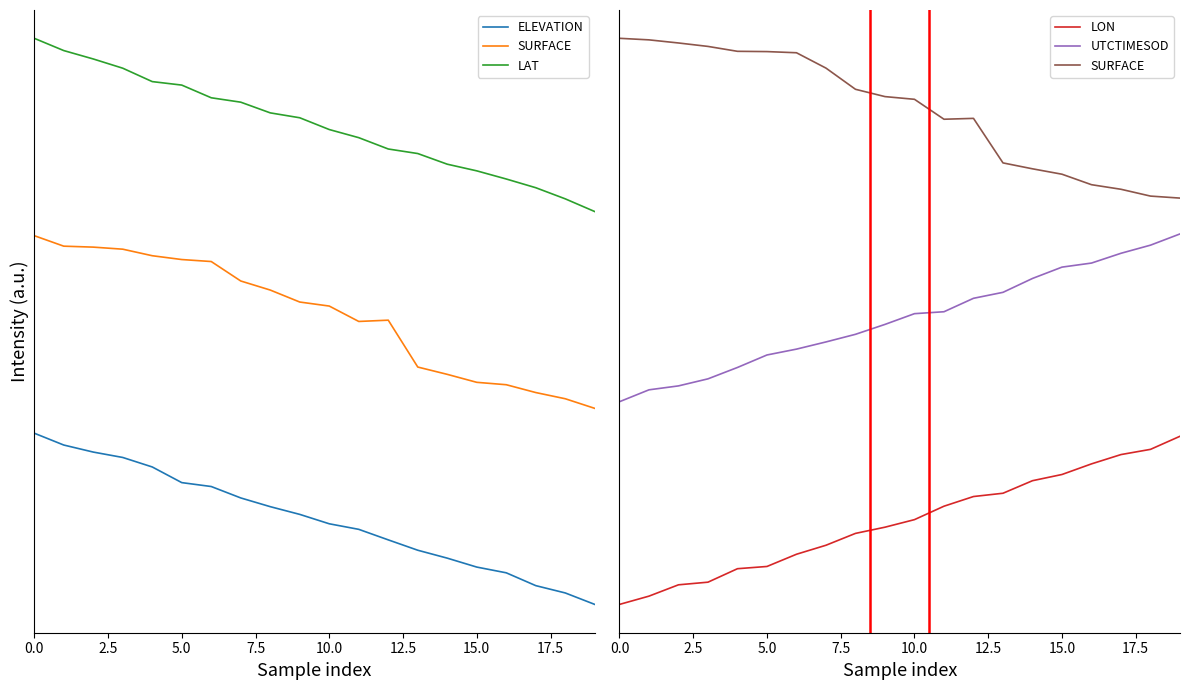

Which category has the lowest value across all series?

19